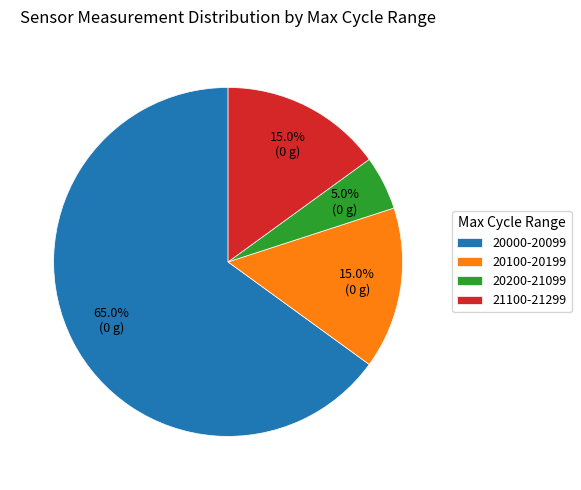

Is there a majority slice in this chart?

Yes